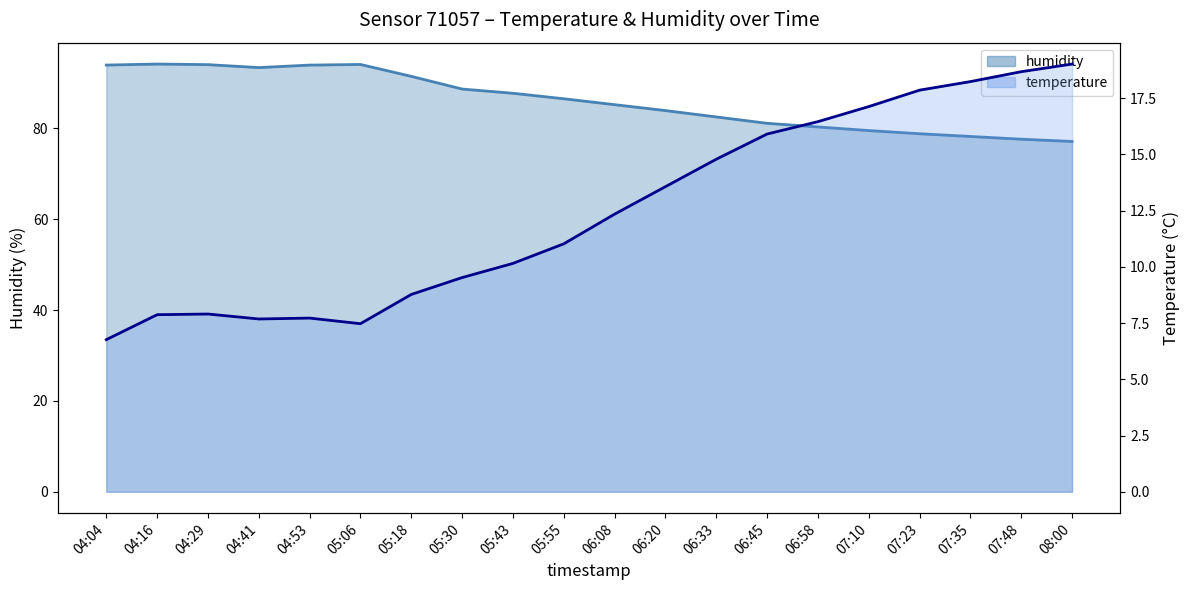

At which label does temperature line first exceed 12?

06:08